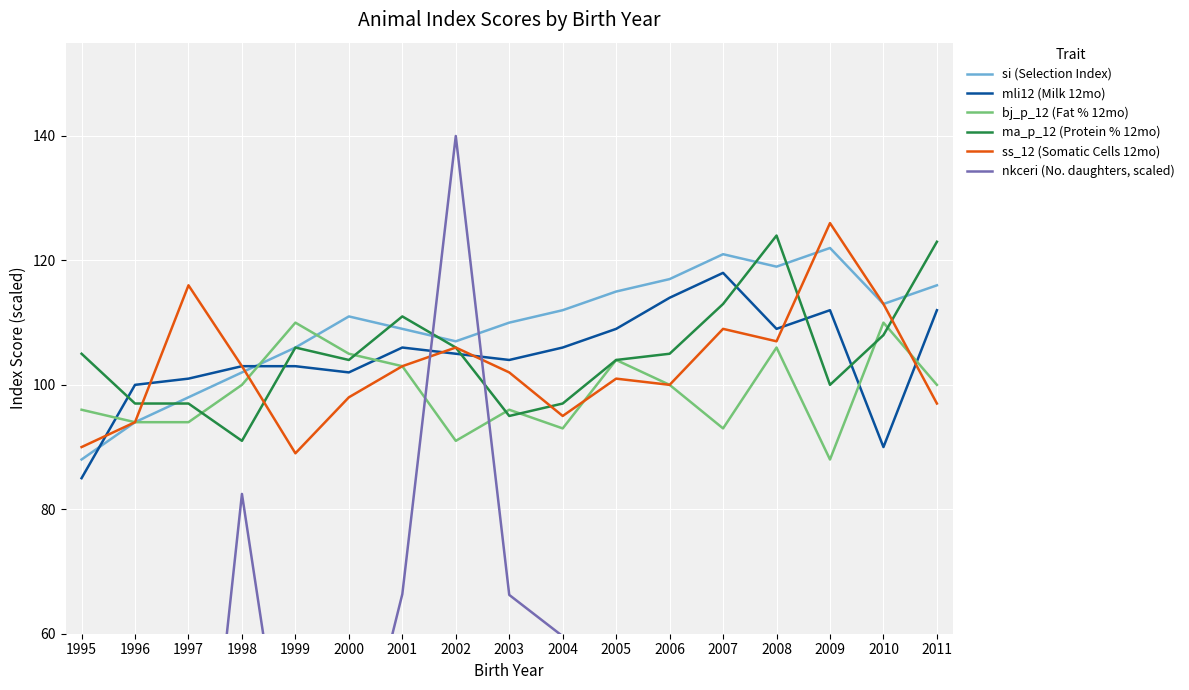

Between 2001 and 2008, which series saw the biggest shift?

nkceri (No. daughters, scaled)